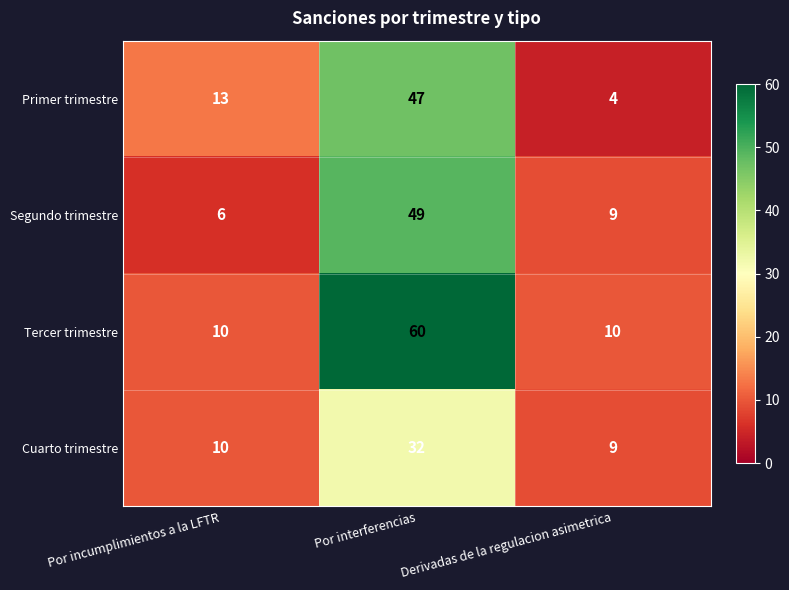

Rank the series by their maximum value, from highest to lowest.

Tercer trimestre, Segundo trimestre, Primer trimestre, Cuarto trimestre